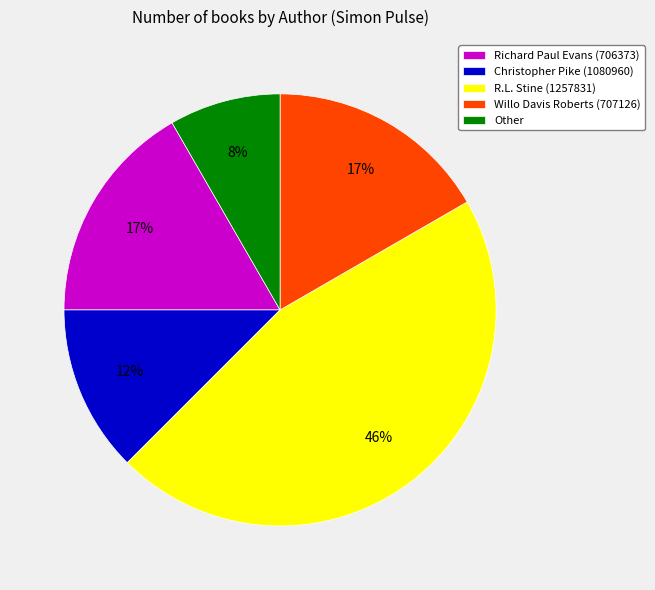

Is the sum of Willo Davis Roberts (707126) and Other greater than half?

No